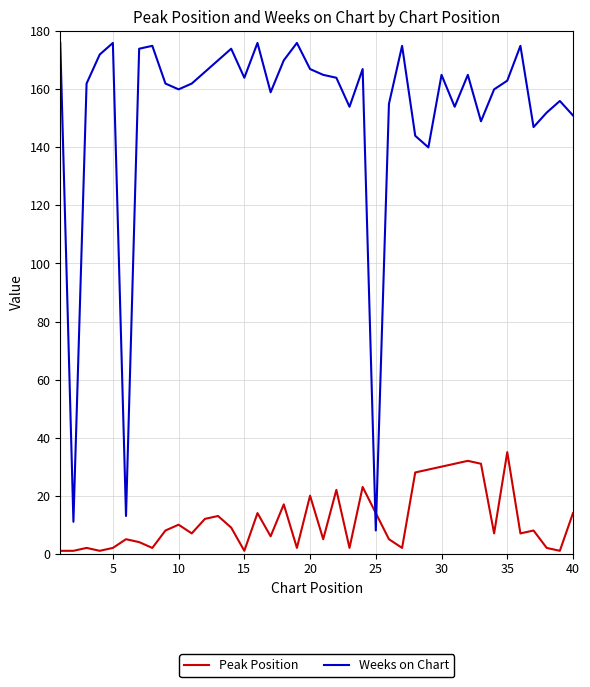

Reading left to right, transcribe all the data shown in this chart.

Peak Position: 1	1	2	1	2	5	4	2	8	10	7	12	13	9	1	14	6	17	2	20	5	22	2	23	14	5	2	28	29	30	31	32	31	7	35	7	8	2	1	14
Weeks on Chart: 176	11	162	172	176	13	174	175	162	160	162	166	170	174	164	176	159	170	176	167	165	164	154	167	8	155	175	144	140	165	154	165	149	160	163	175	147	152	156	151